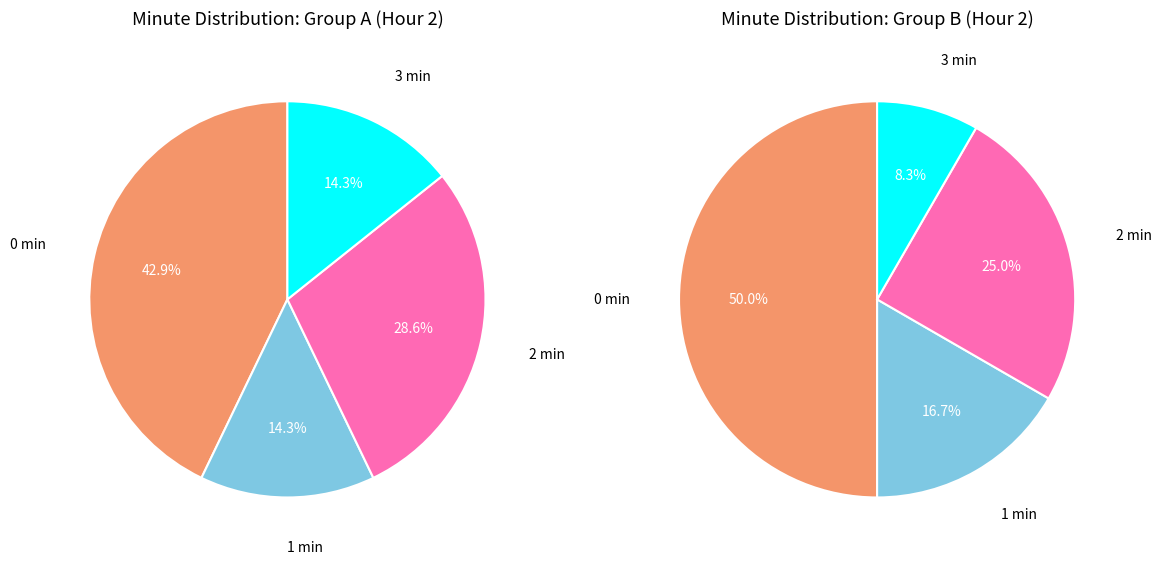

The minute_0 slice represents 43% of the pie. True or false?

True